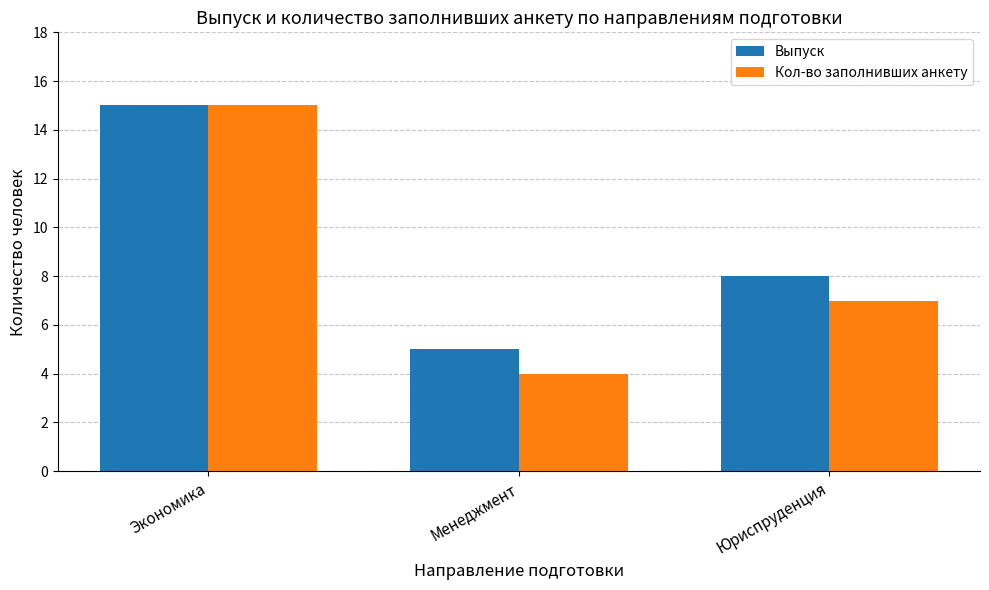

What position from the right is Менеджмент?

2